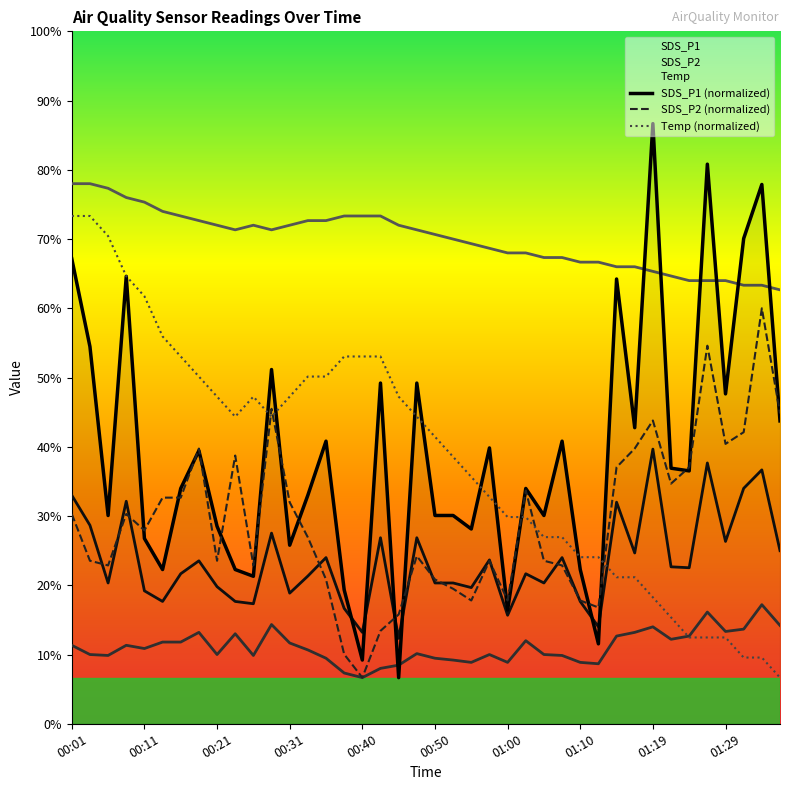

At which label does SDS_P2 (normalized) first exceed 4?

00:01